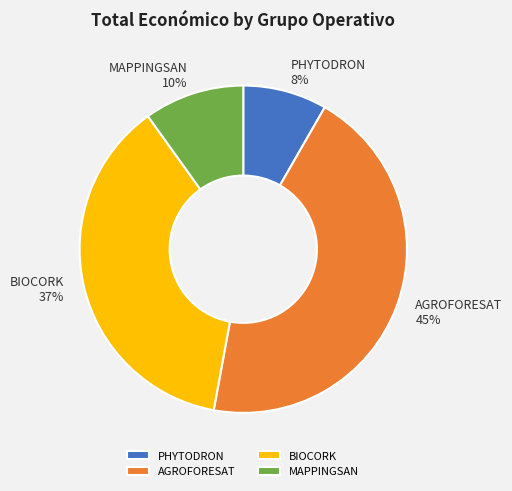

What percentage is the AGROFORESAT slice, to the nearest percent?

45%